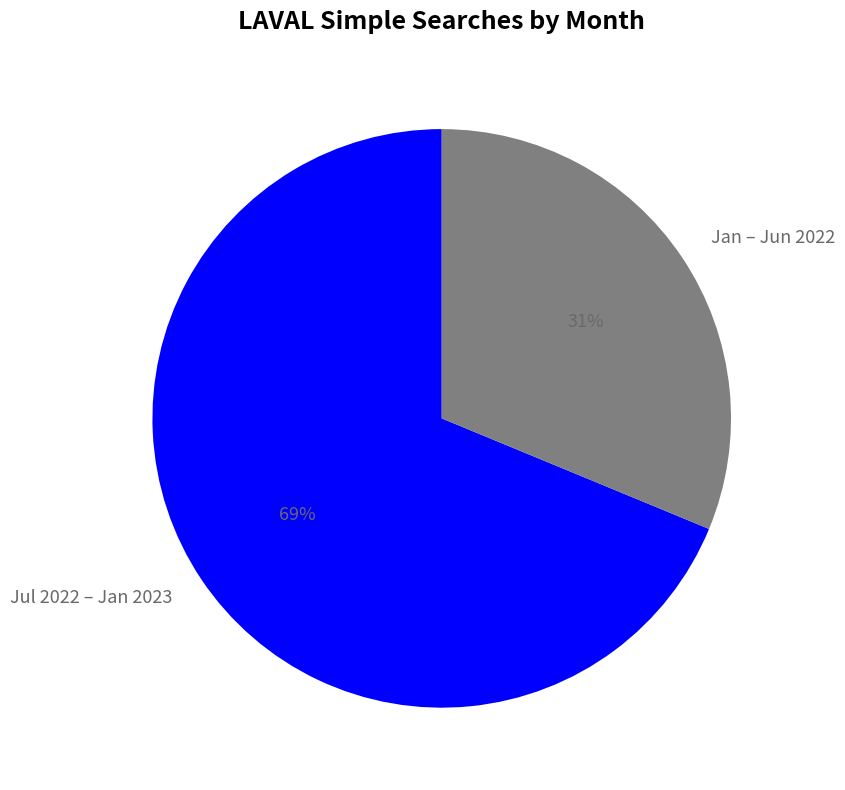

Between Jul 2022 – Jan 2023 and Jan – Jun 2022, which is larger?

Jul 2022 – Jan 2023